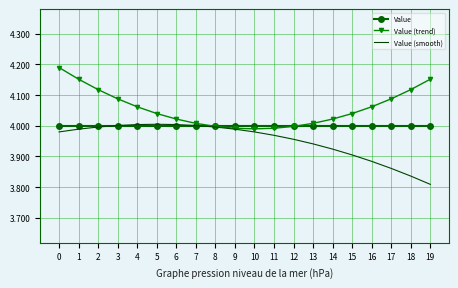

The Value (trend) series shows 4.0 at 14. True or false?

True